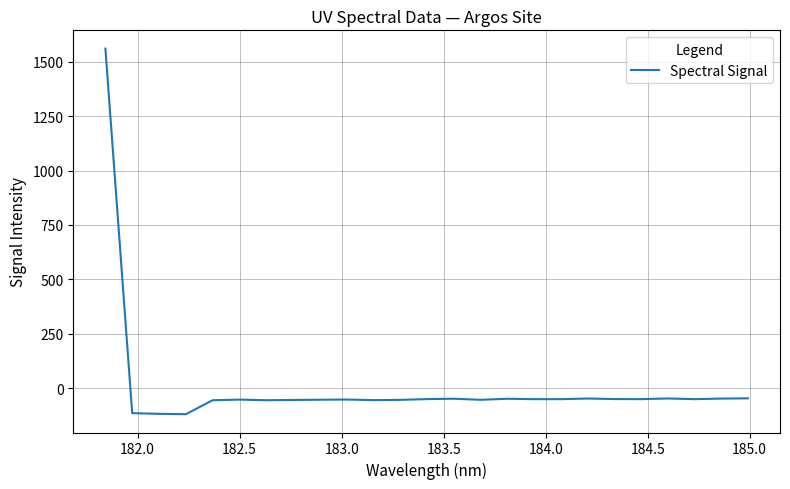

What is the maximum value shown in the chart?

1561.2